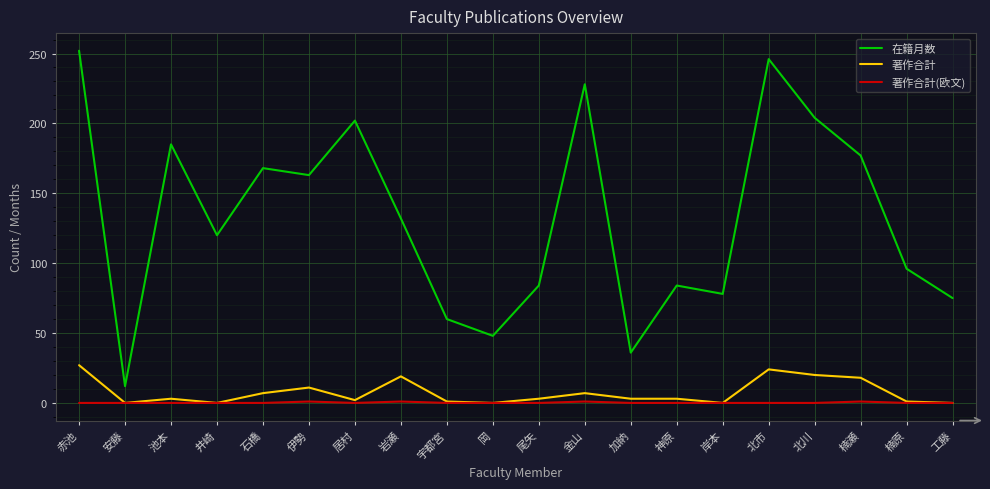

At which label does 在籍月数 reach its minimum?

安藤